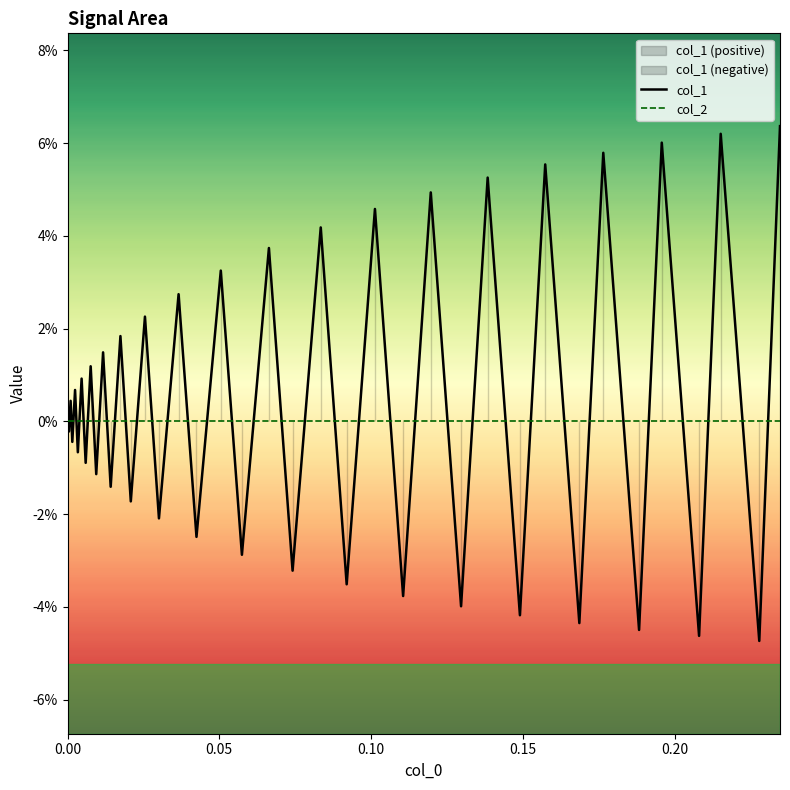

How many intersections are there between col_2 and col_1?

38